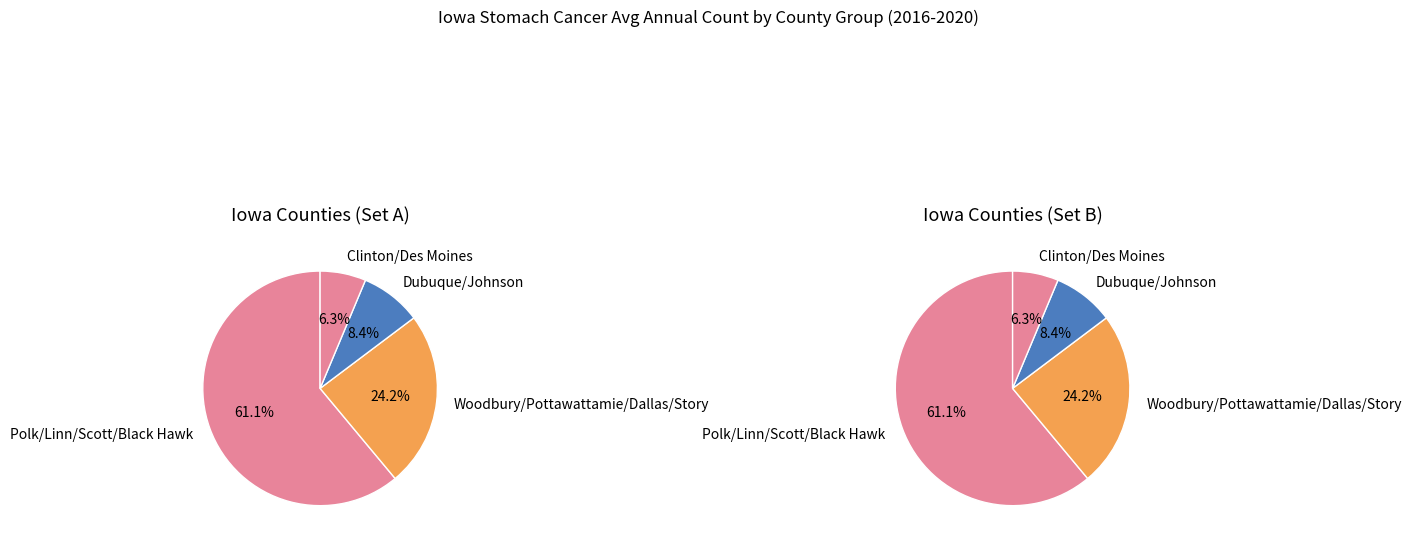

Combined, do Des Moines County and Polk County account for over 50%?

No